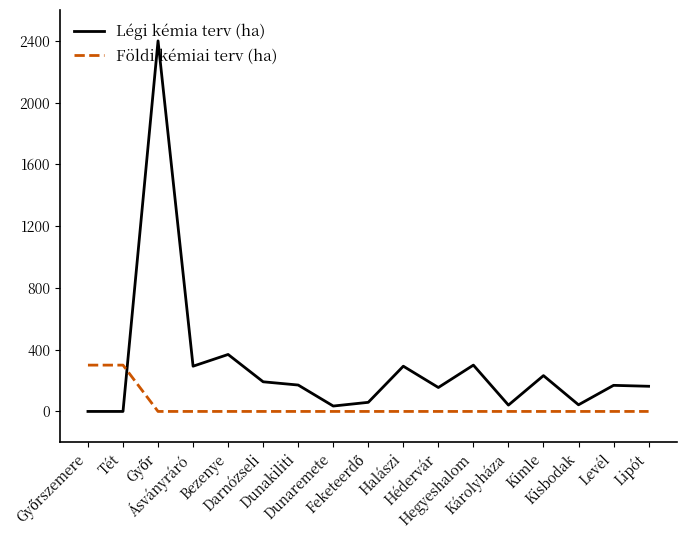

Which series has the largest total across all categories?

Légi kémia terv (ha)